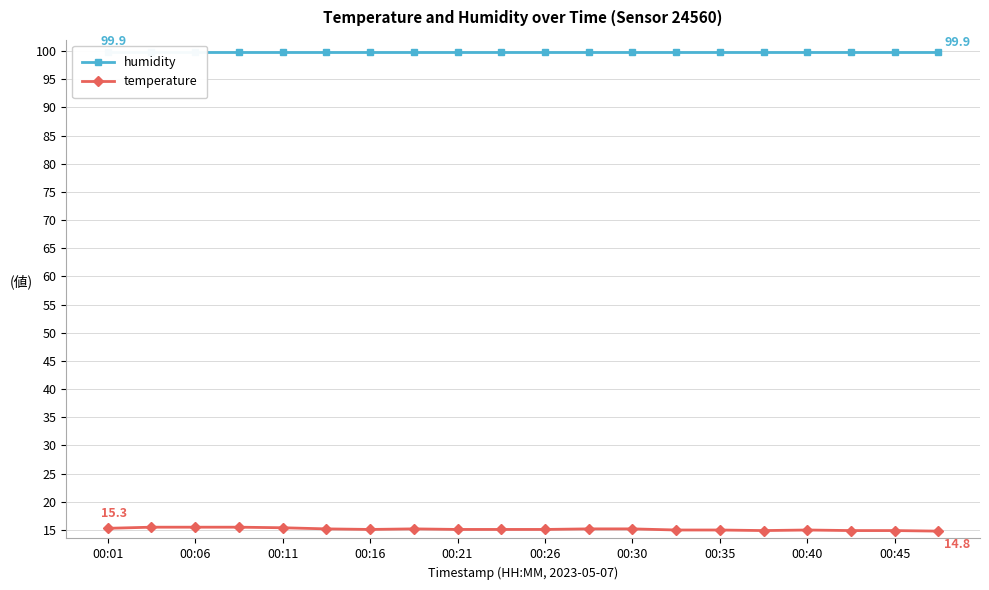

The temperature series shows 8.2 at 00:26. True or false?

False